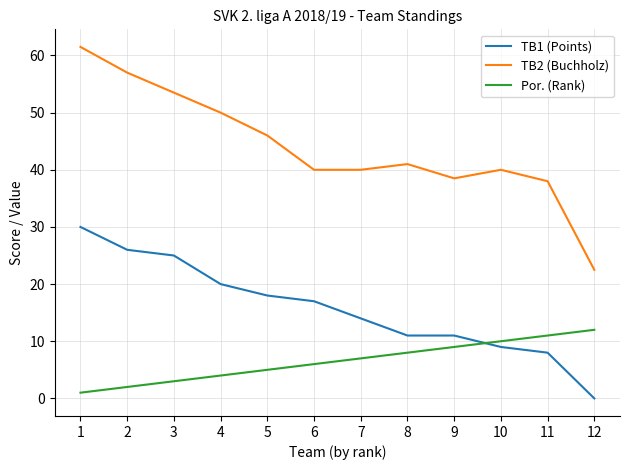

True or false: TB1 (Points) and Por. (Rank) cross at least once.

True